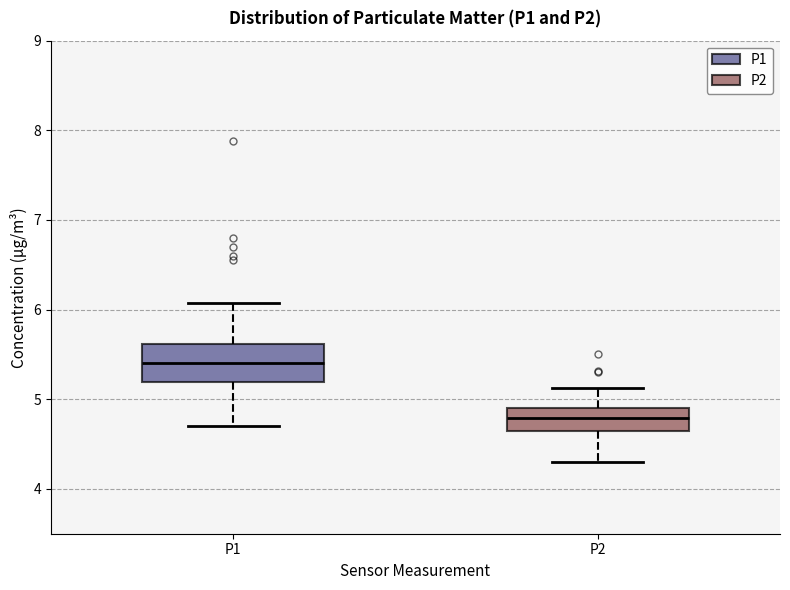

Where is the upper edge of the box for P1 on the y-axis? The values are not printed on the chart, so give them approximately, as read against the axis.

5.6